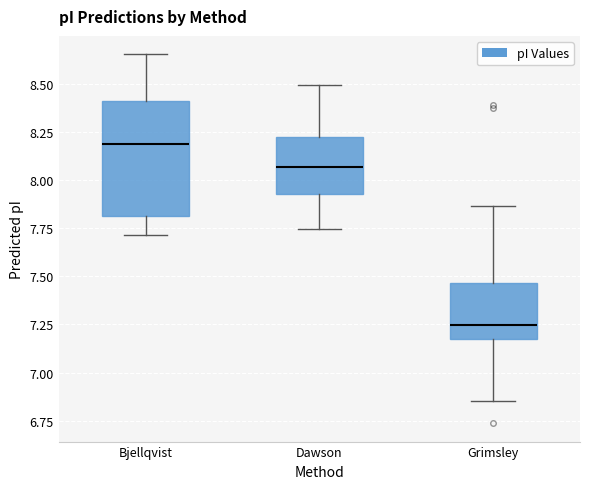

Where is the lower edge of the box for Bjellqvist on the y-axis? The values are not printed on the chart, so give them approximately, as read against the axis.

7.80